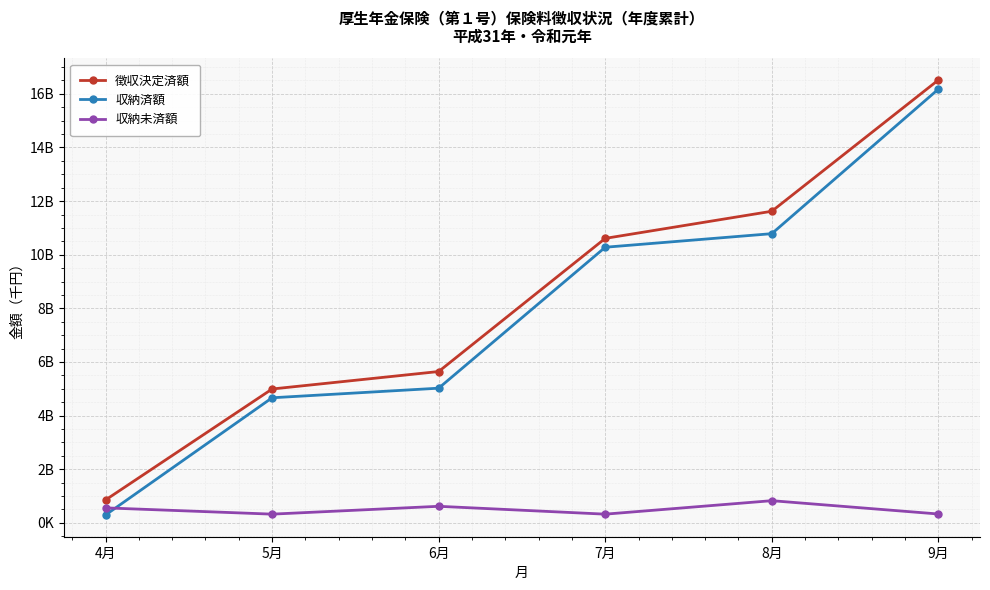

True or false: 徴収決定済額 and 収納済額 intersect in this chart.

False